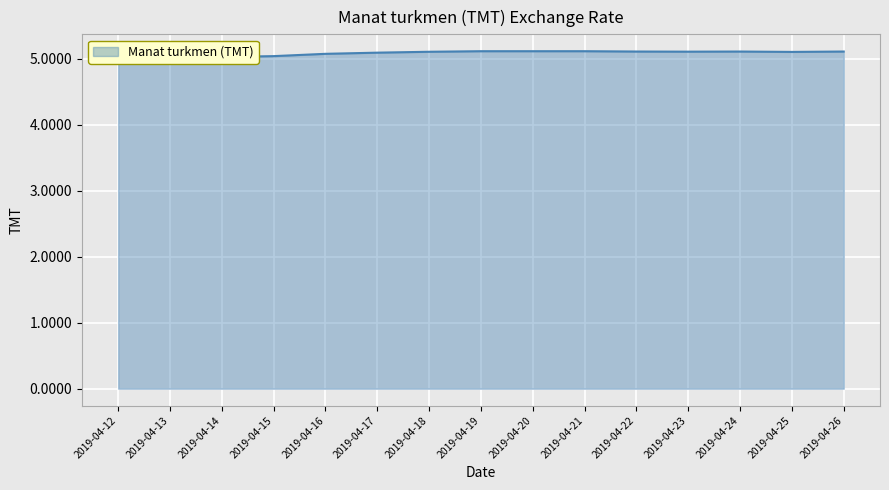

At which label is the value closest to 5?

2019-04-12